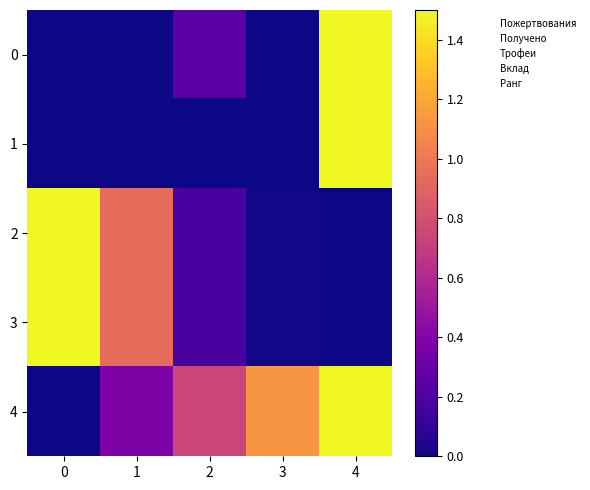

Which series changed the most between 2 and 3?

4